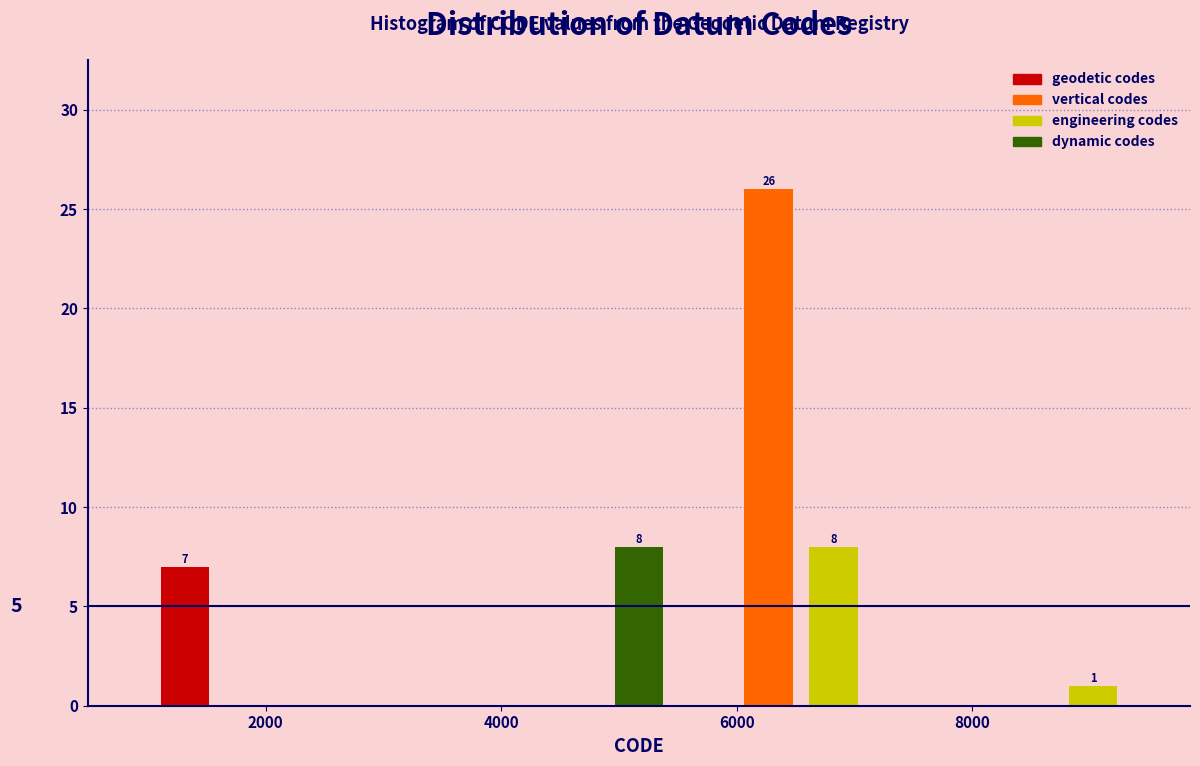

Read against the x-axis, roughly where is the centre of the tallest bar?

6200